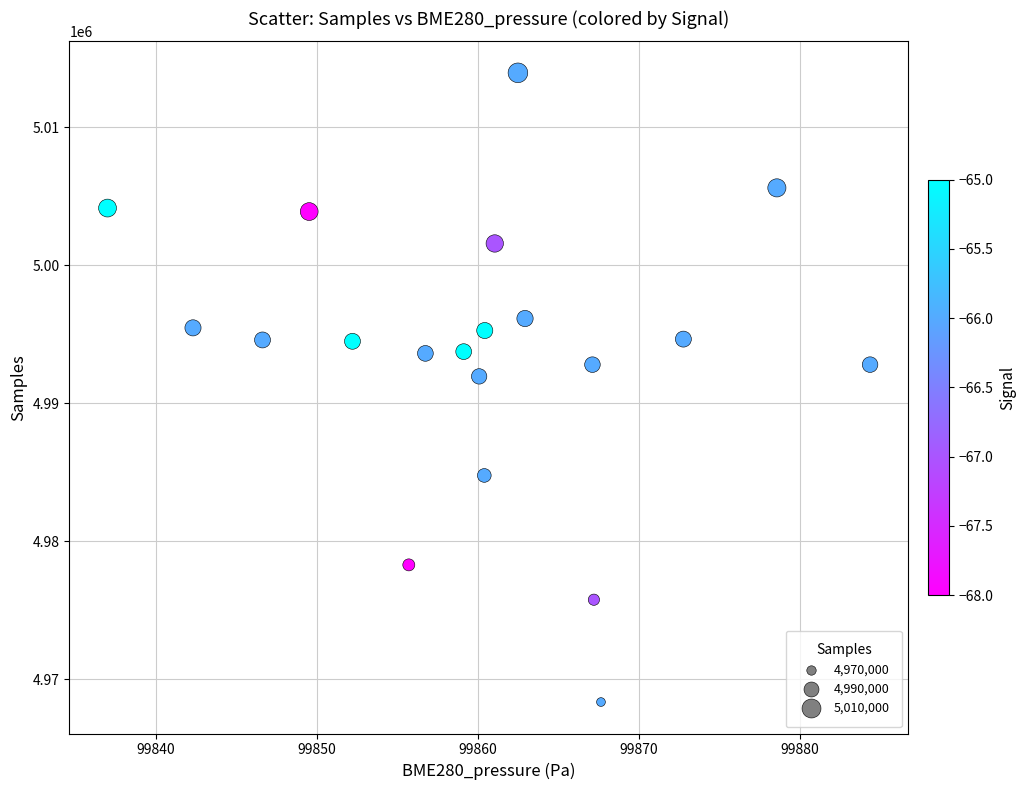

What is the range of Y values (max minus min)?

45585